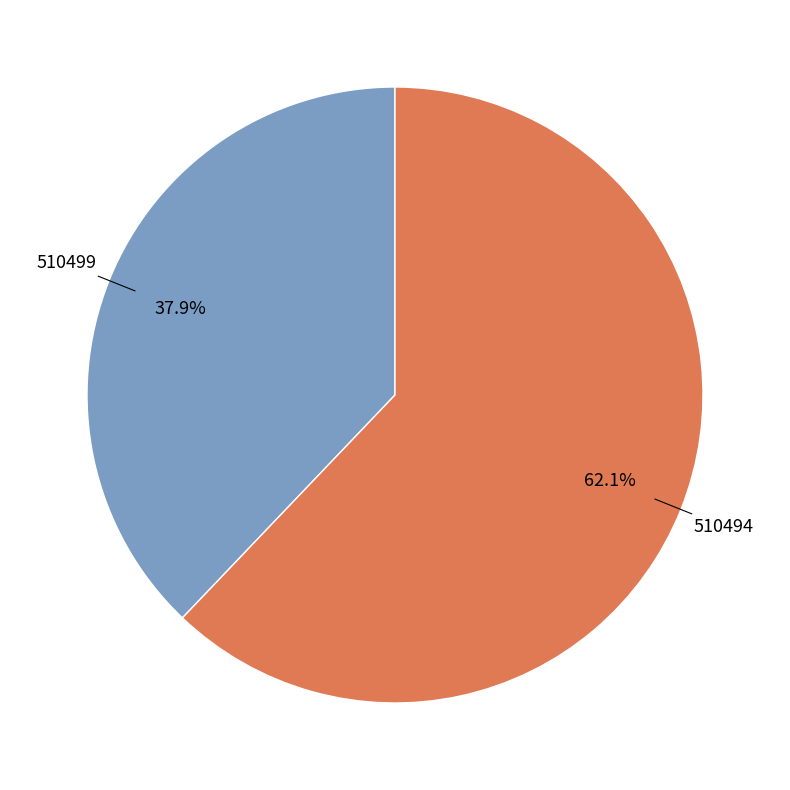

Is there a majority slice in this chart?

Yes